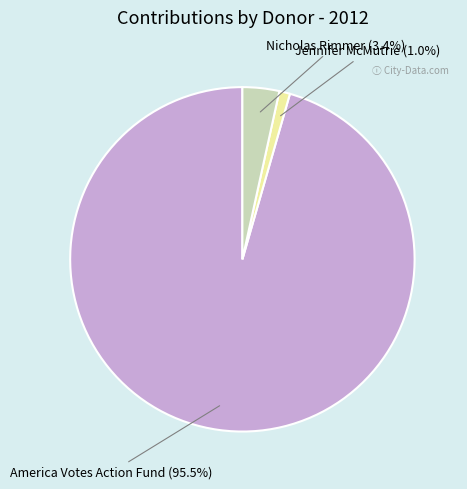

Rank the categories by value from highest to lowest.

America Votes Action Fund, Nicholas Rimmer, Jennifer McMutrie